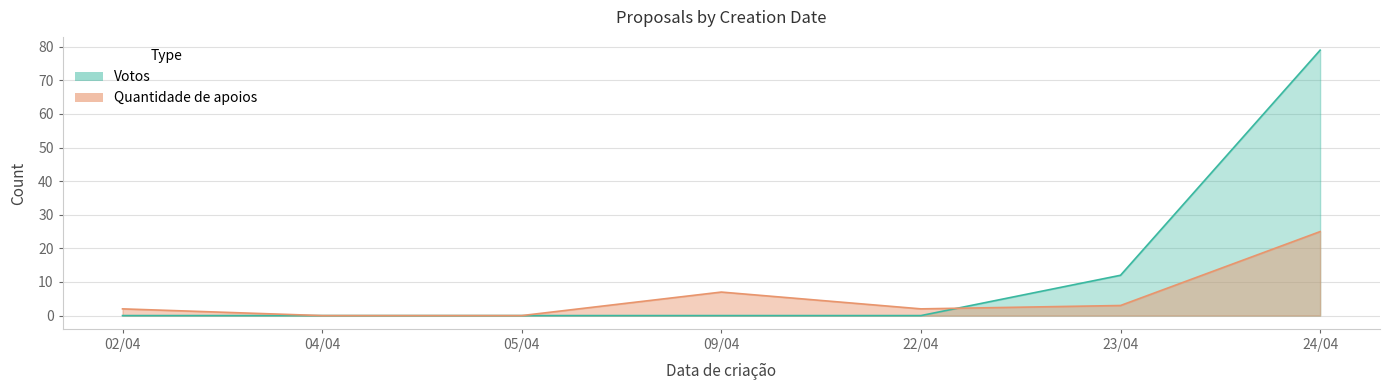

How many intersections are there between Votos and Quantidade de apoios?

1